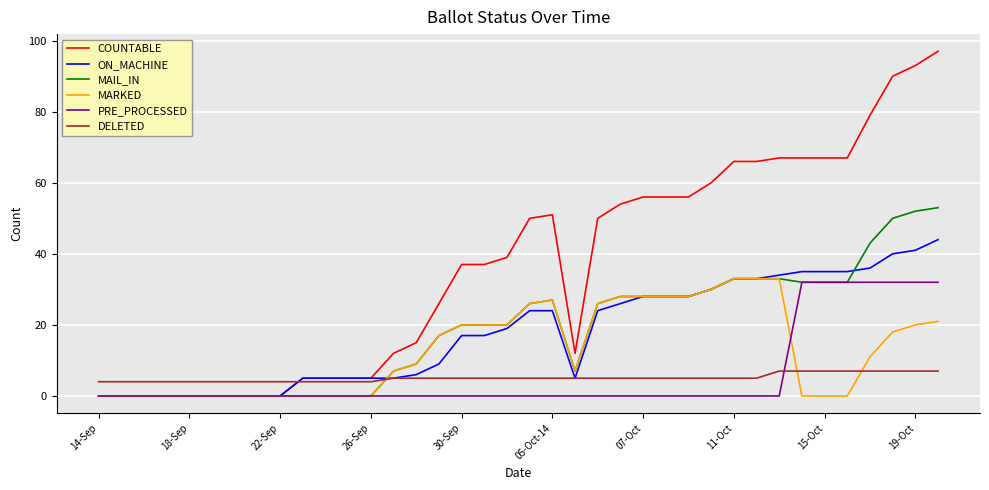

True or false: PRE_PROCESSED and DELETED cross at least once.

True